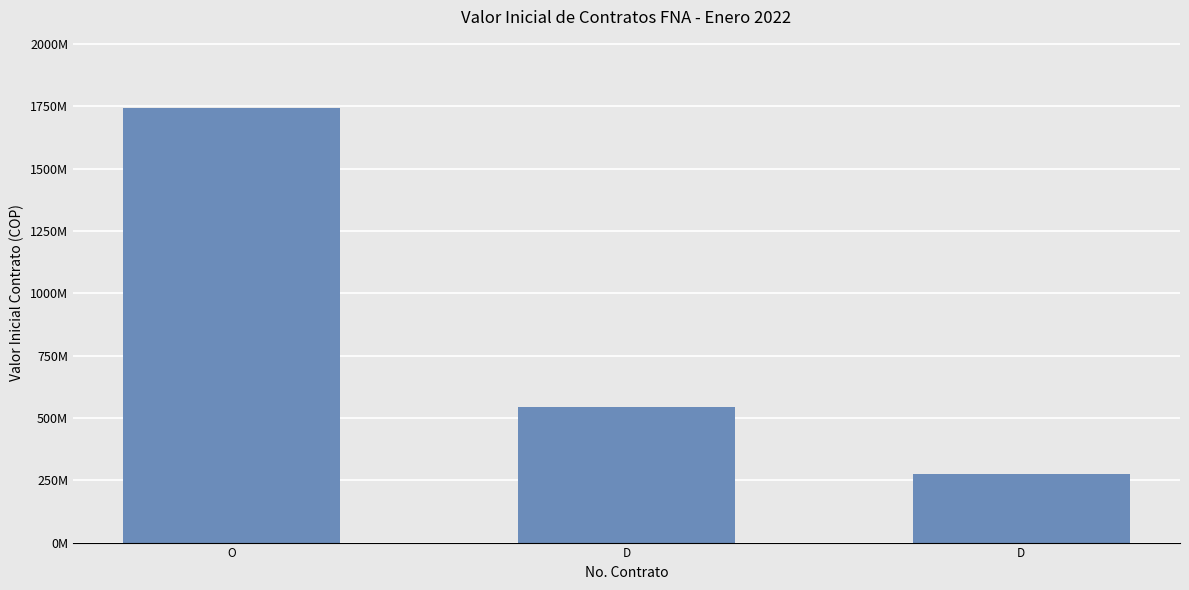

At which label does the data first exceed 279524868?

O